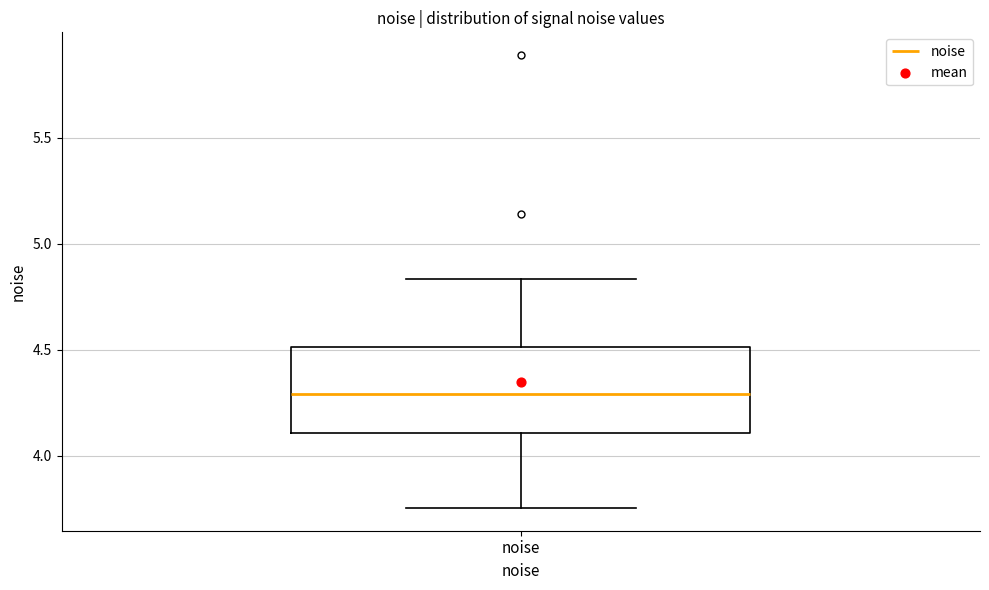

Where does the lower whisker of the box for noise end on the y-axis? The values are not printed on the chart, so give them approximately, as read against the axis.

3.75